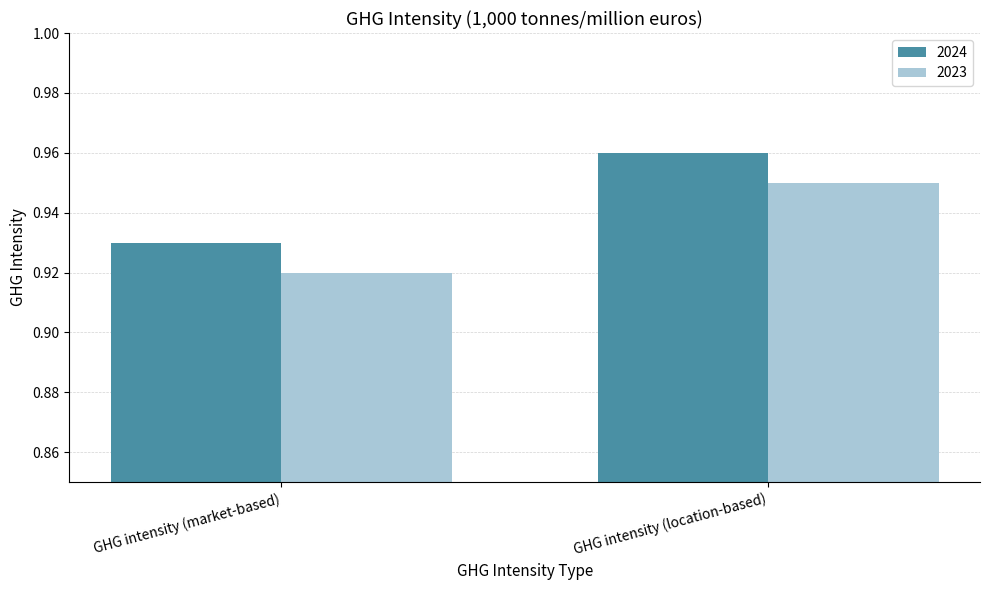

The 2023 series shows 0.6 at GHG intensity (market-based). True or false?

False